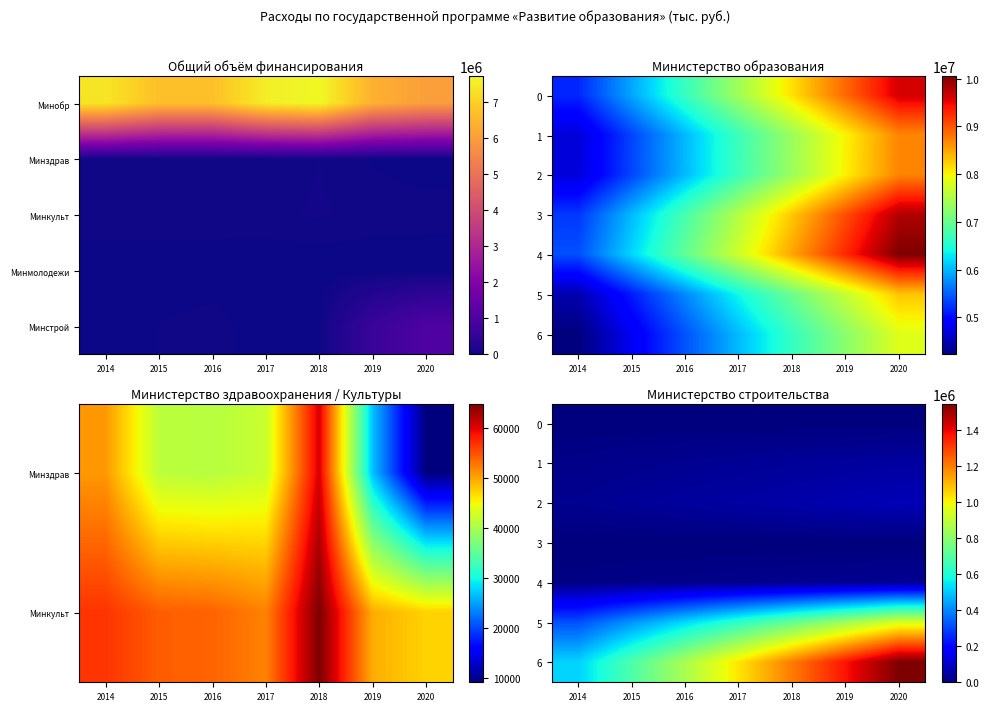

What is the difference between the 1 values at 2015 and 2017?

10247.5